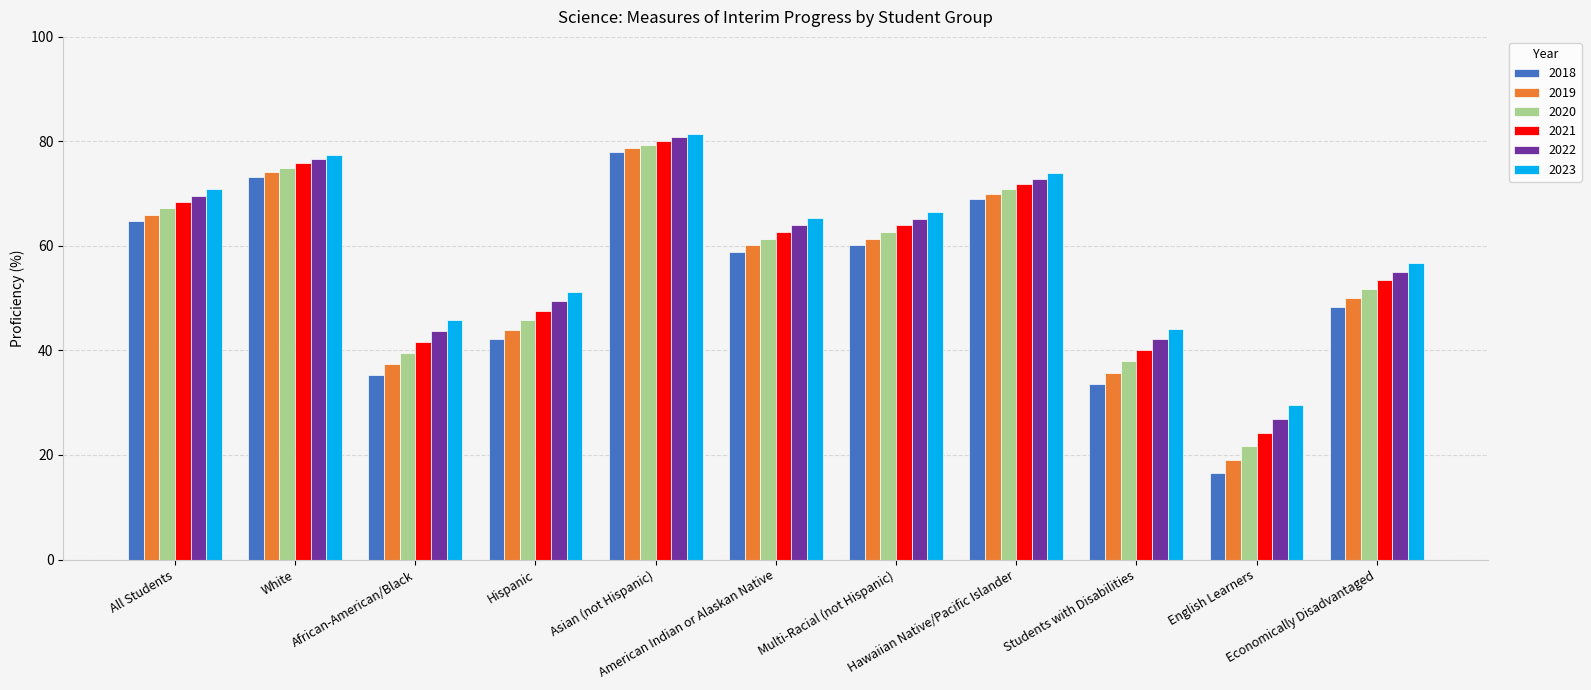

Rank the series at American Indian or Alaskan Native from highest to lowest value.

2023, 2022, 2021, 2020, 2019, 2018